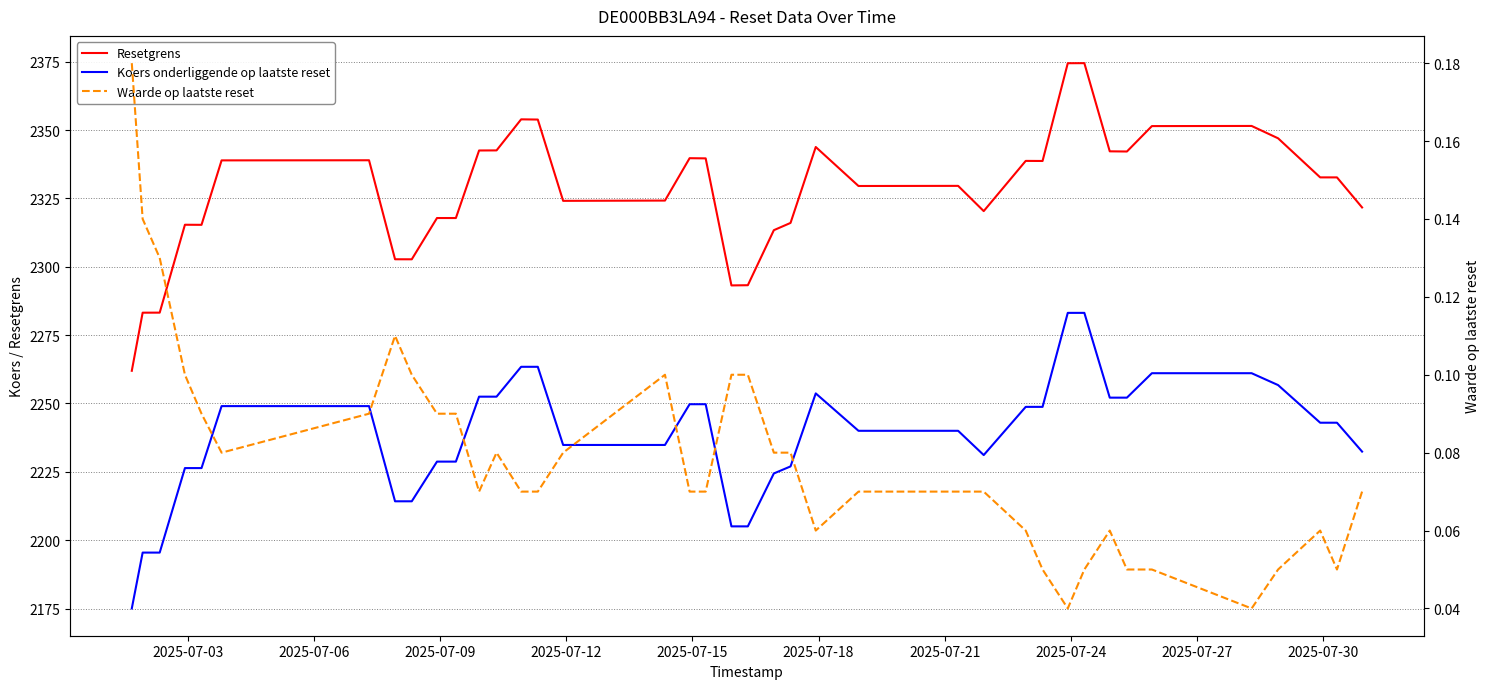

How many interior local valleys does the Waarde op laatste reset series have?

6